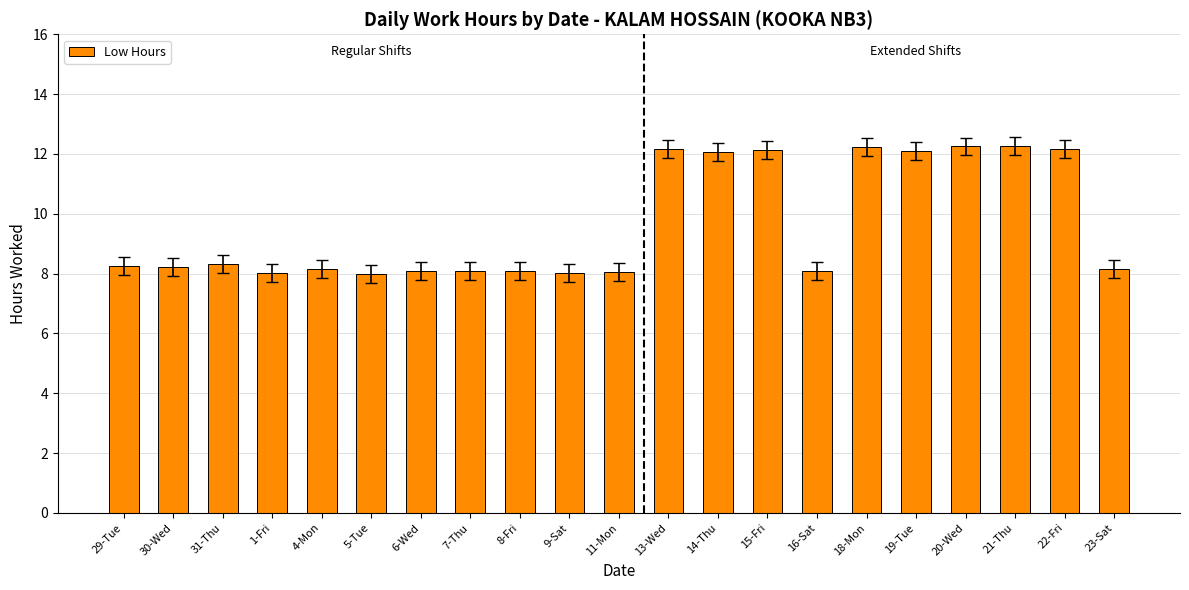

Count the number of data series in this chart.

1